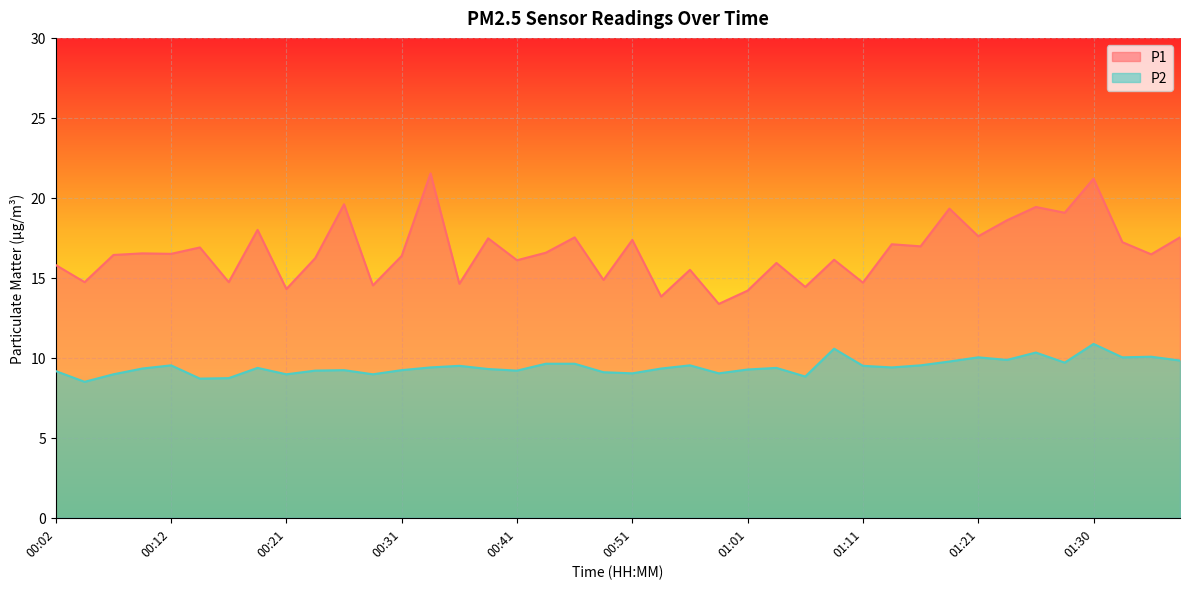

In P2, how many points are lower than both neighbors (excluding endpoints)?

12